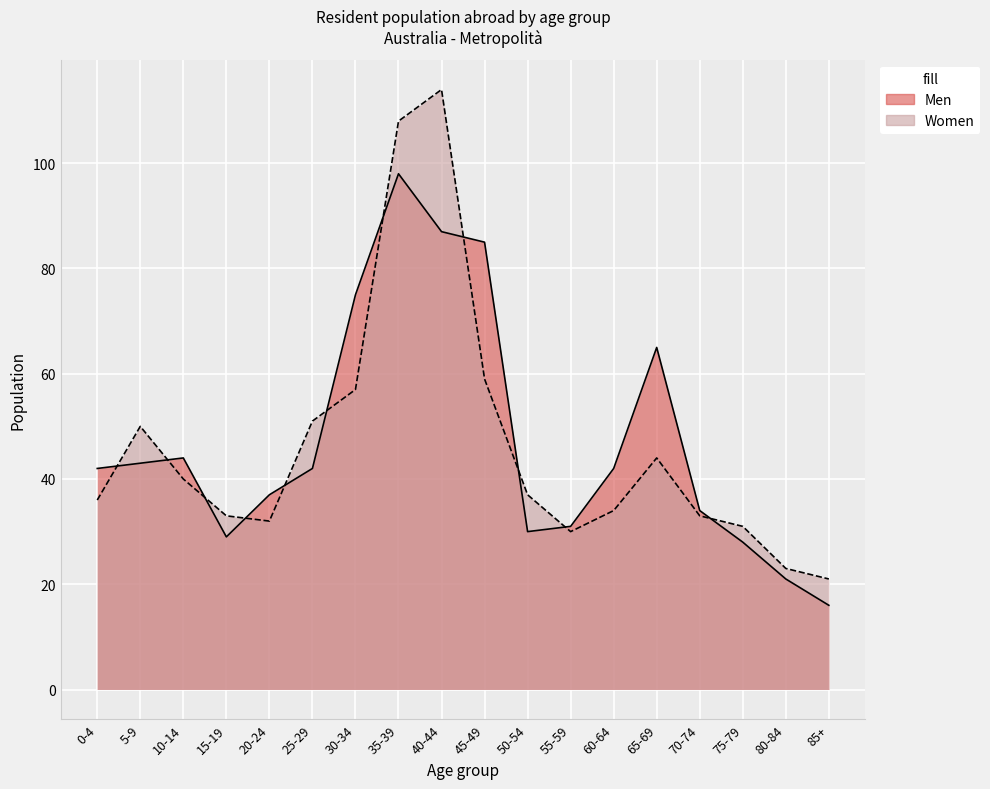

What is the average value of the Women series?

46